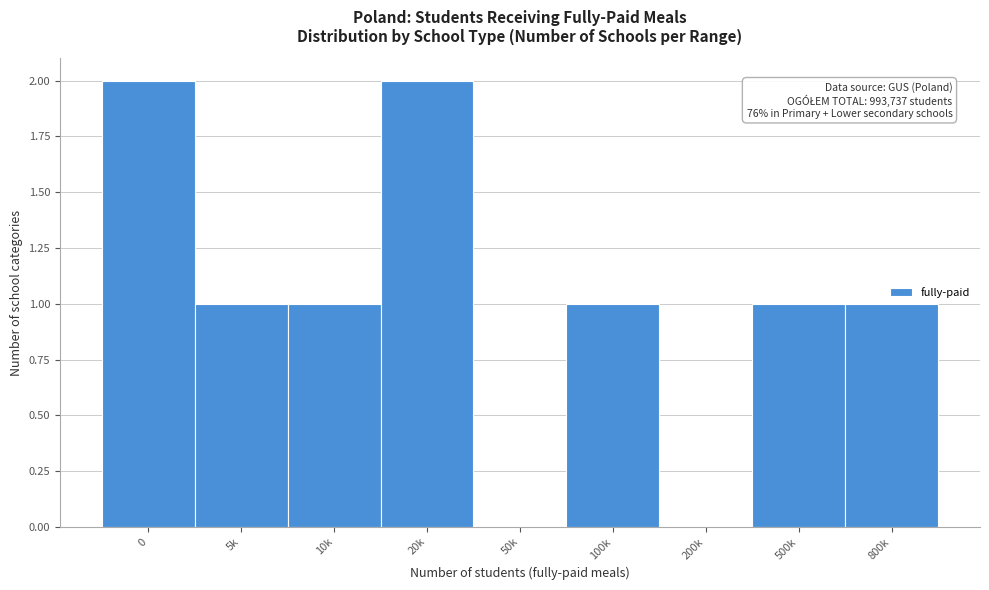

Reading left to right, transcribe all the data shown in this chart.

0=2	5k=1	10k=1	20k=2	50k=0	100k=1	200k=0	500k=1	800k=1